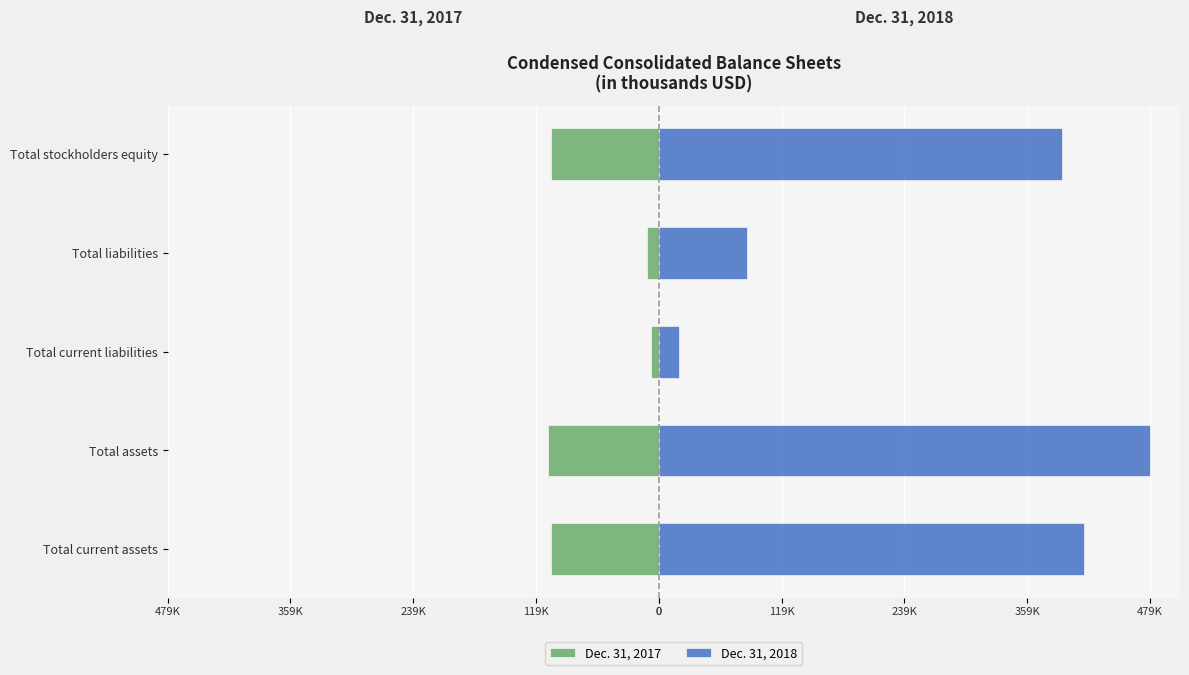

How many bars are there in total?

10